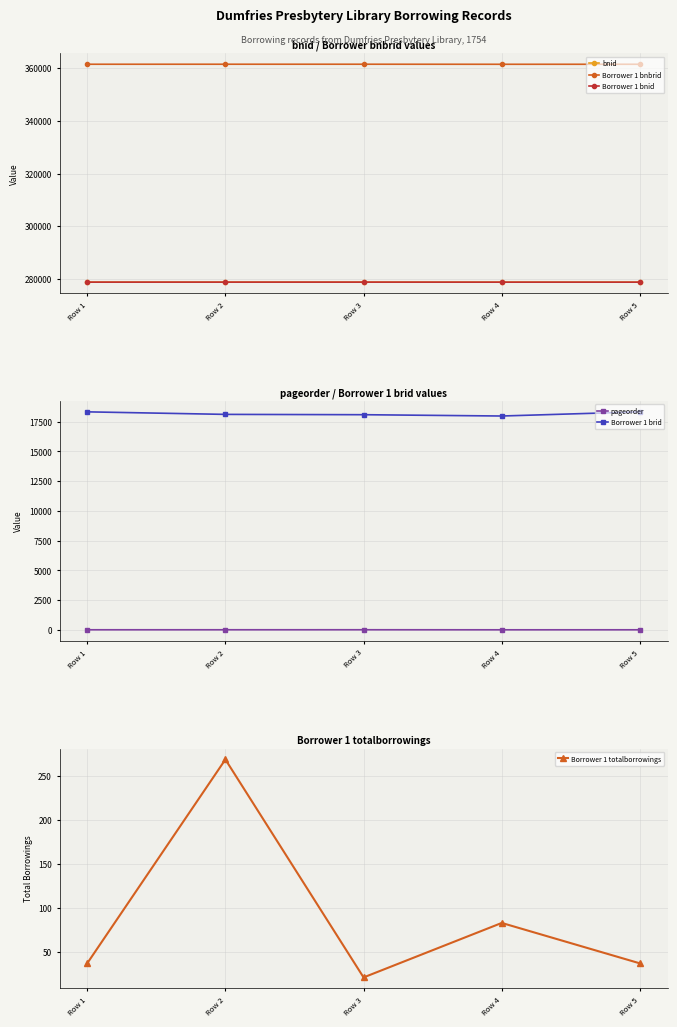

Which series has the largest range (max minus min)?

Borrower 1 brid